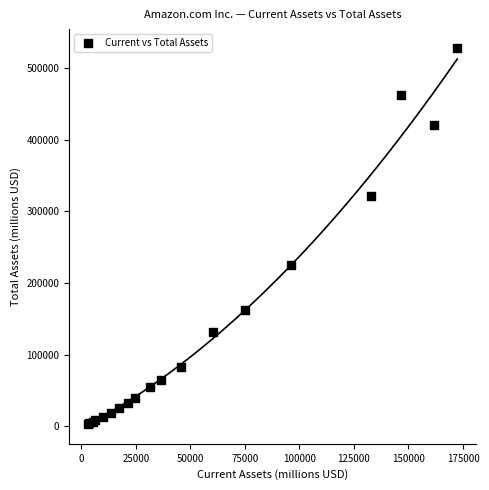

What Y value in the scatter plot is closest to 265775?

225248